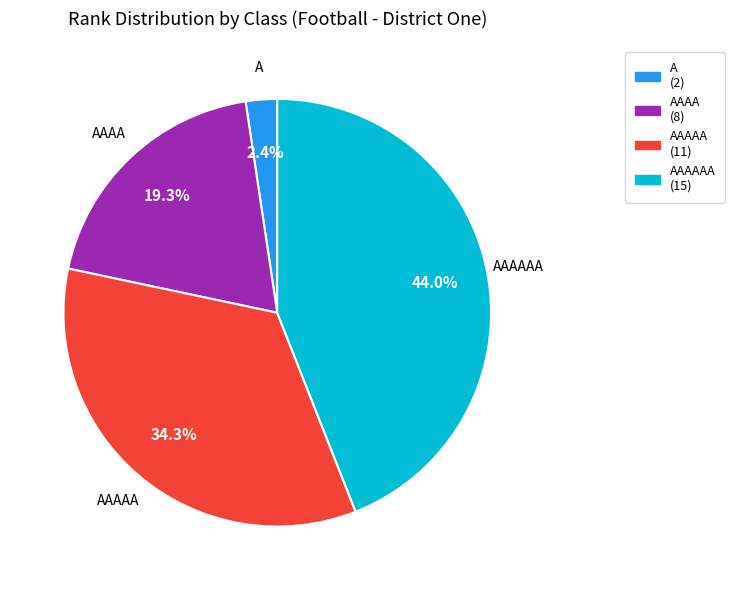

Is there a majority slice in this chart?

No